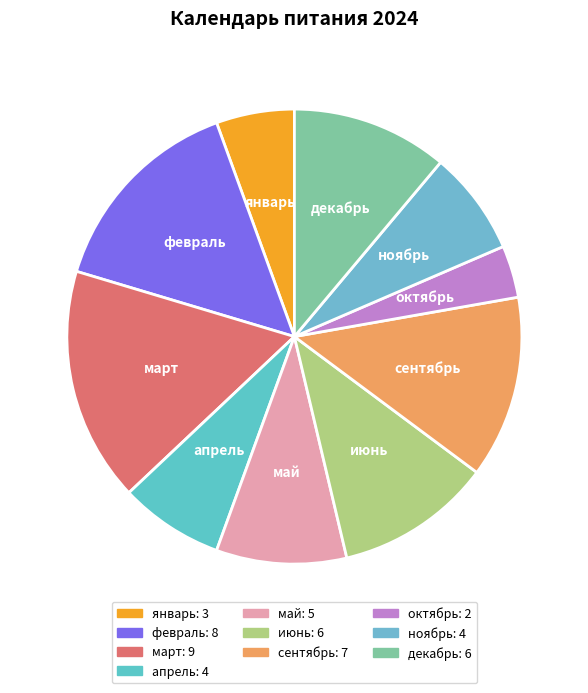

Which has a higher value, октябрь or февраль?

февраль